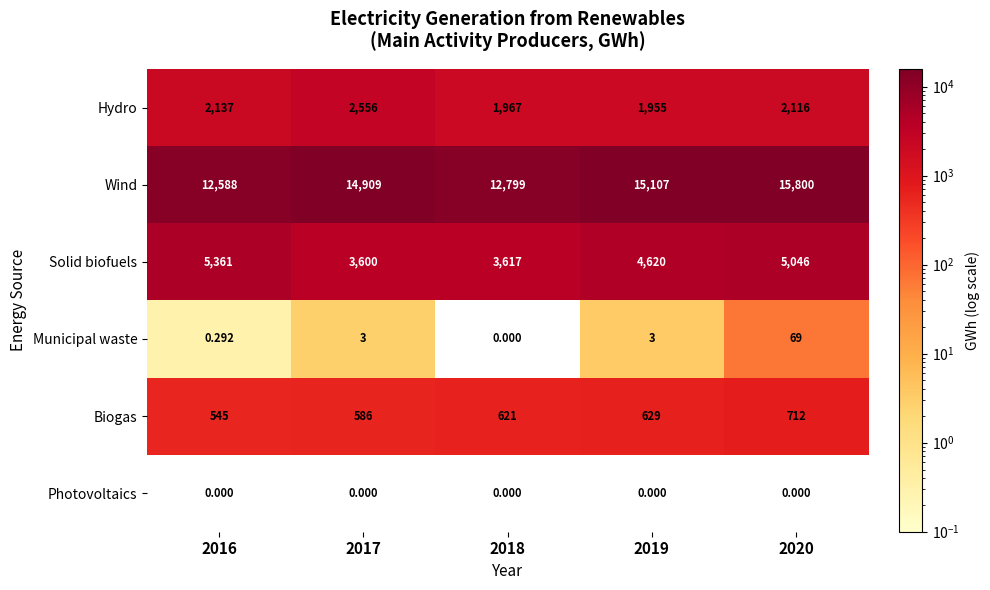

Is the value of Hydro at 2017 greater than the value of Photovoltaics at 2018?

Yes